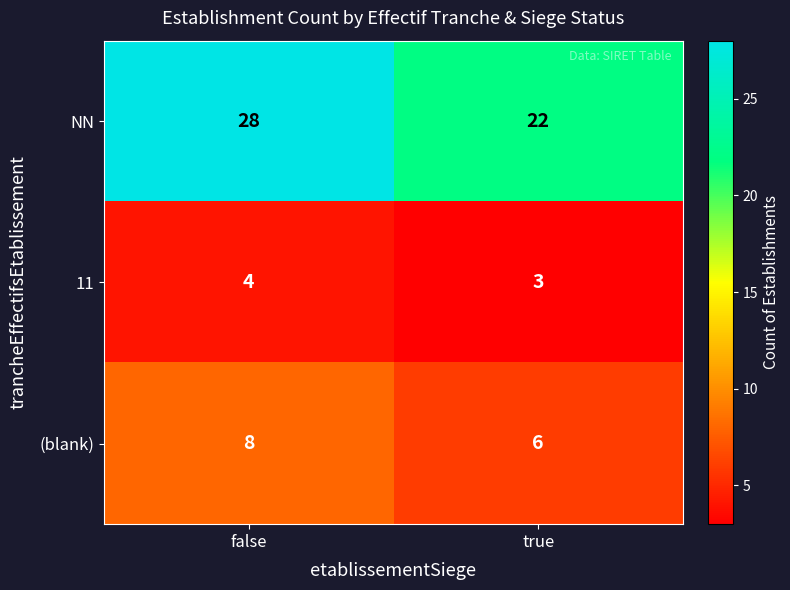

True or false: NN has a value of 16 at false.

False